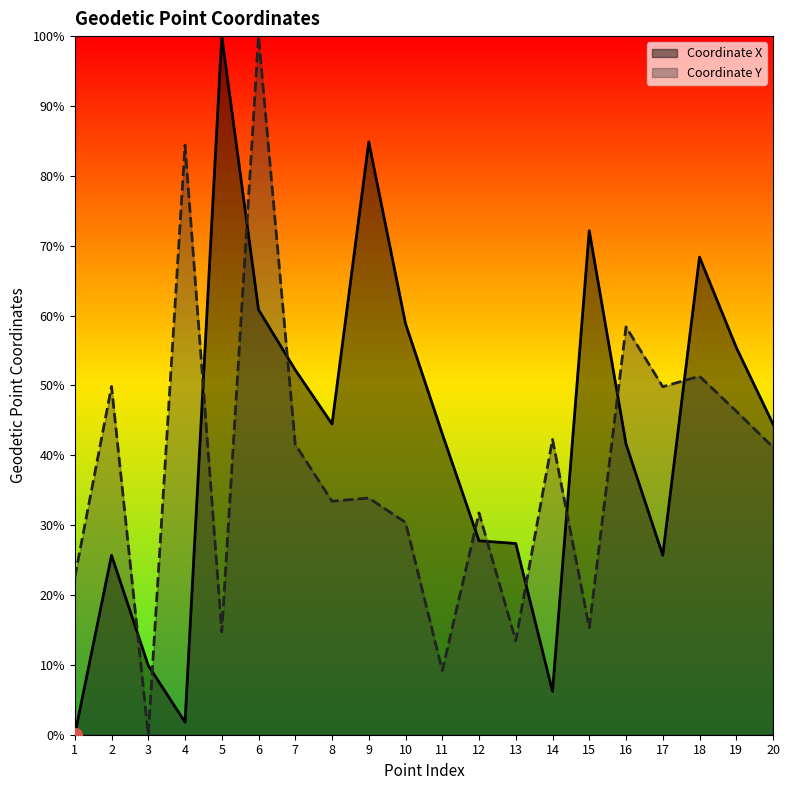

True or false: Coordinate X has more than 0 interior local peaks.

True